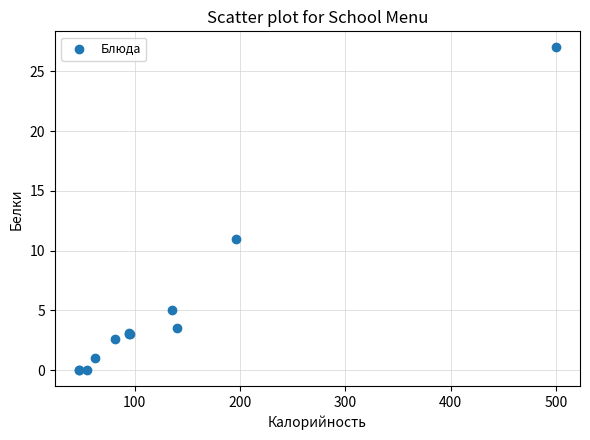

What Y value in the scatter plot is closest to 13?

11.0